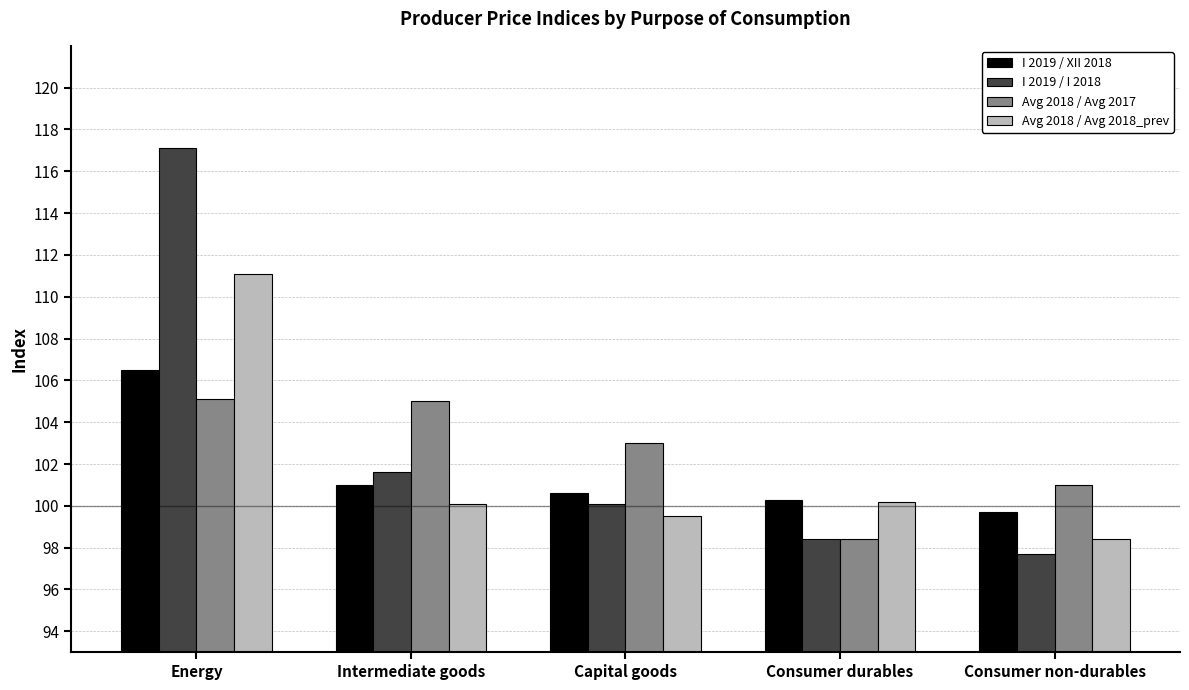

What is the total value across all series at Intermediate goods?

407.7